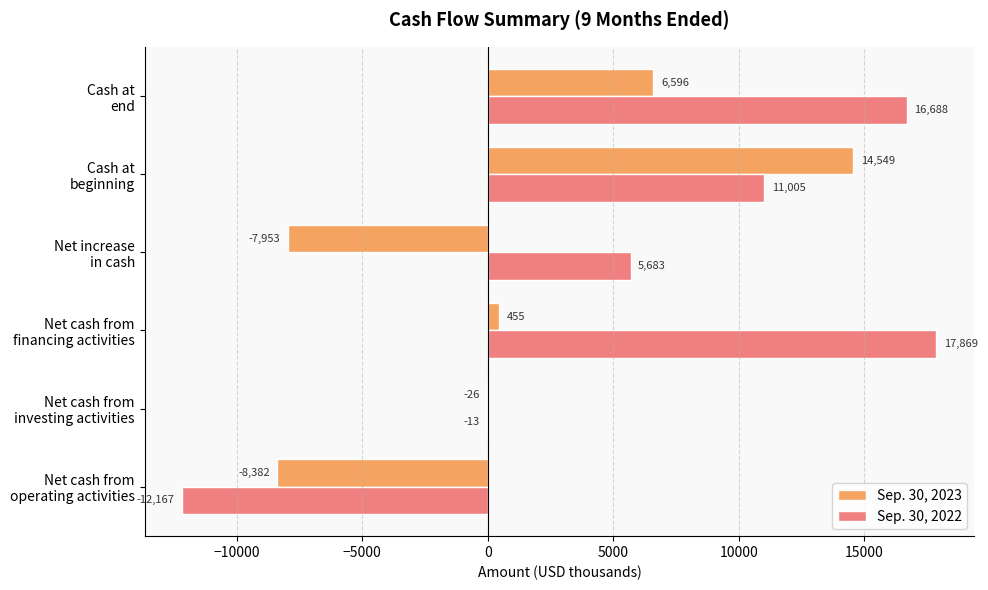

How many values in Sep. 30, 2023 are above zero?

3